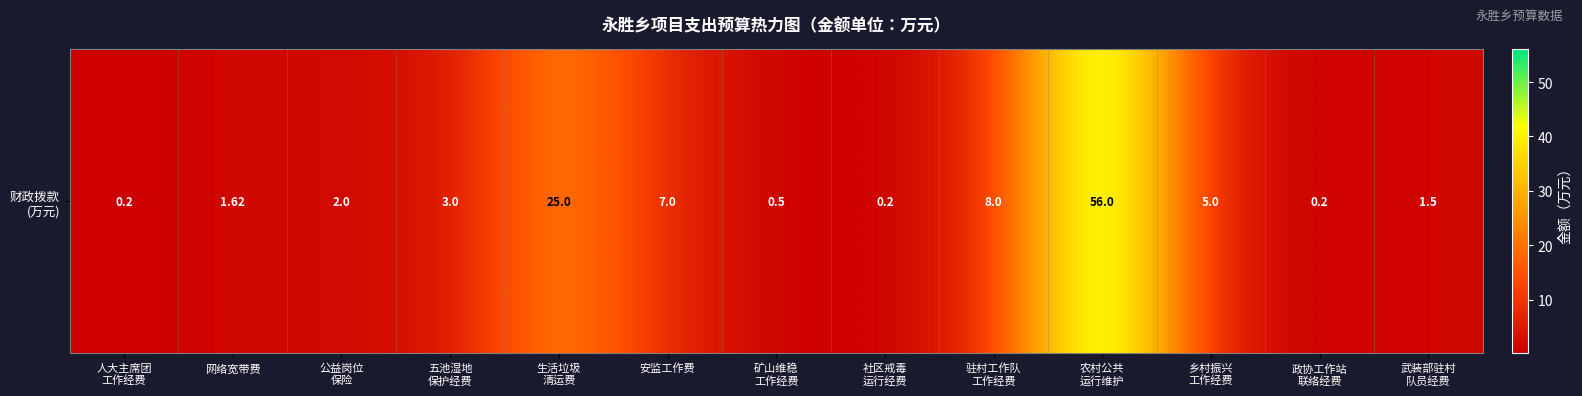

How many categories are shown in the chart?

13